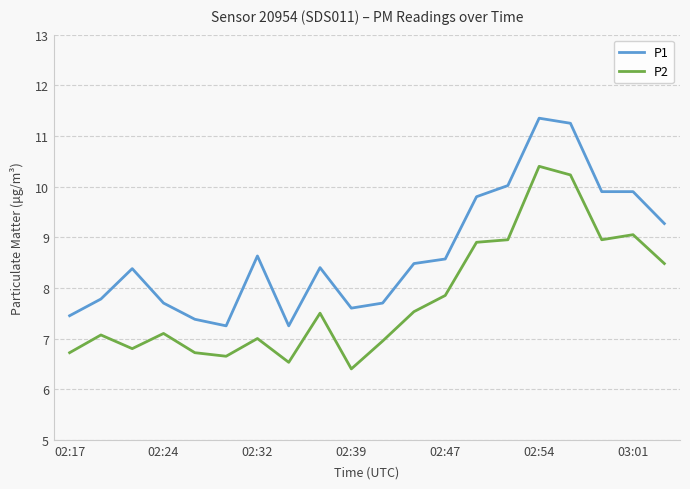

List the series in order of their overall mean, lowest first.

P2, P1